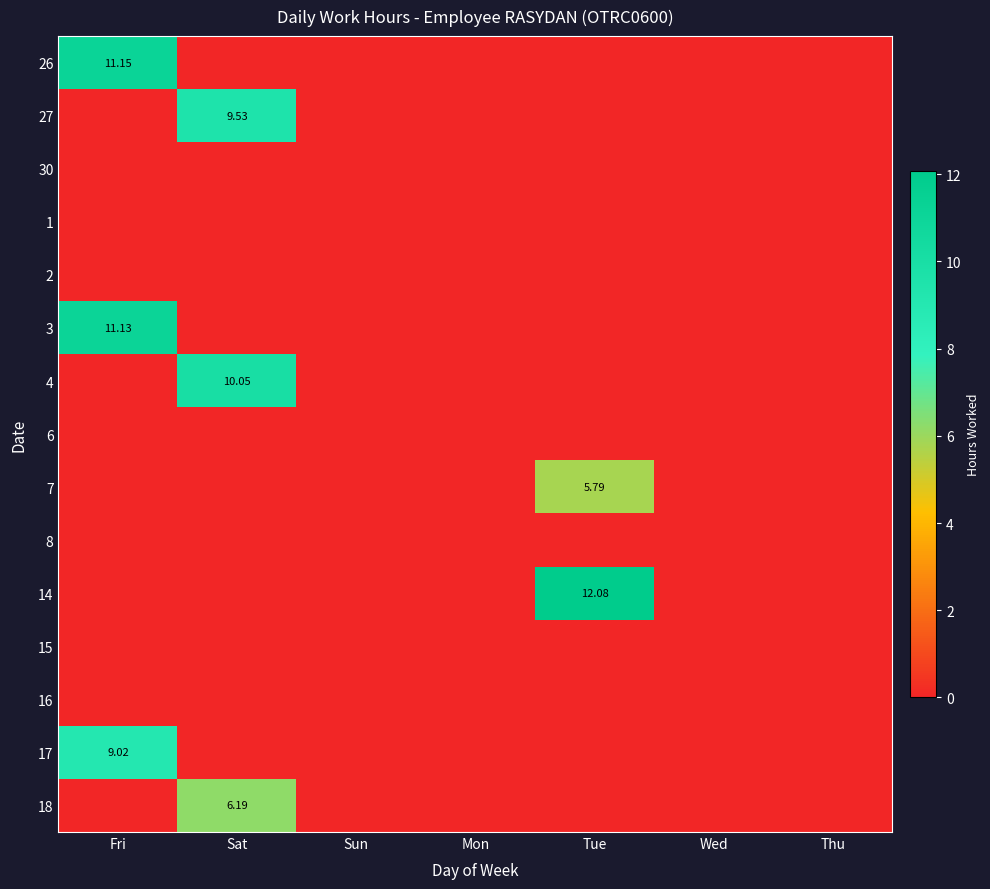

List the series in order of their peak value, highest first.

14, 26, 3, 4, 27, 17, 18, 7, 30, 1, 2, 6, 8, 15, 16